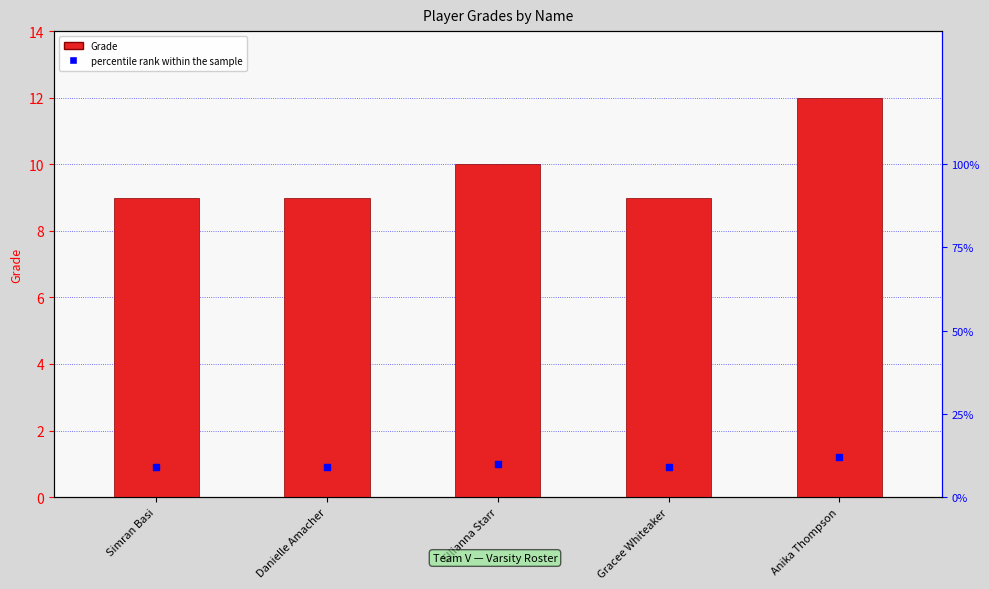

At how many categories does at least one series exceed 10?

2